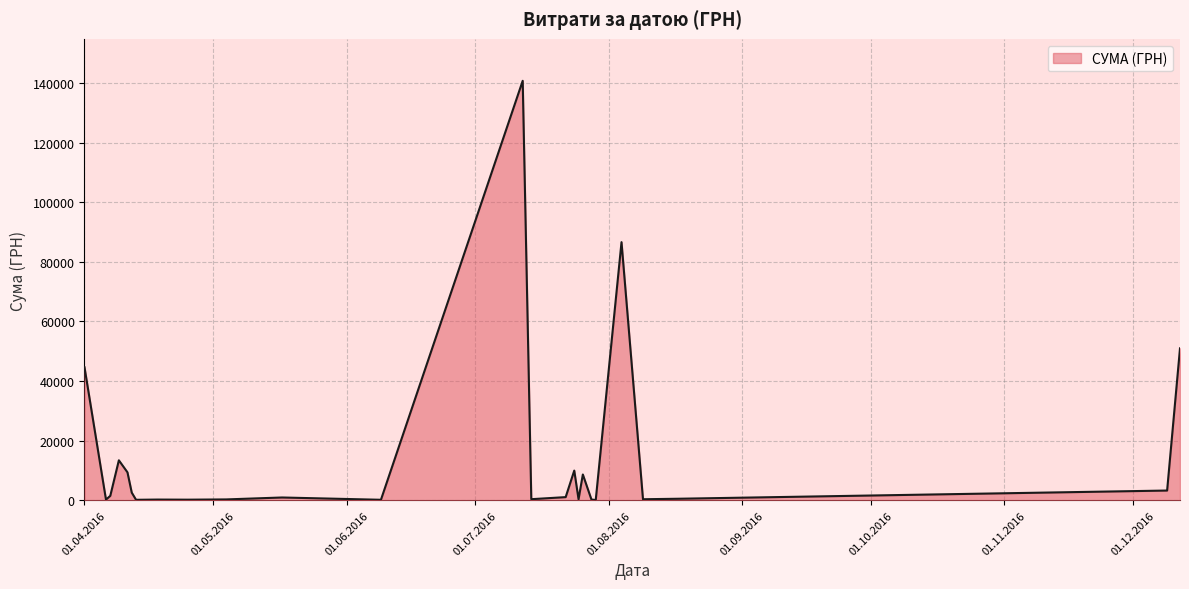

True or false: the data has more than 0 interior local peaks.

True